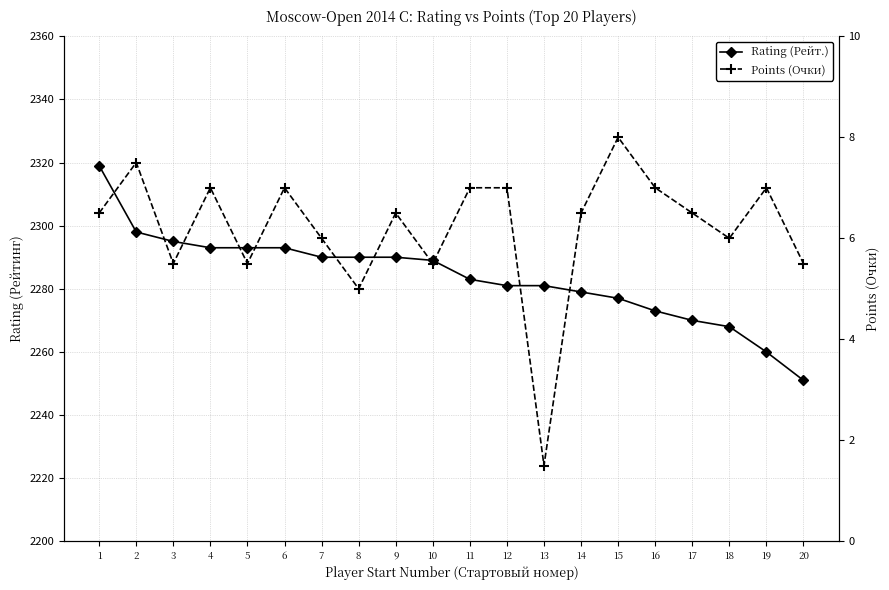

What is the value of the Rating (Рейт.) point at the 3rd from the left?

2295.0